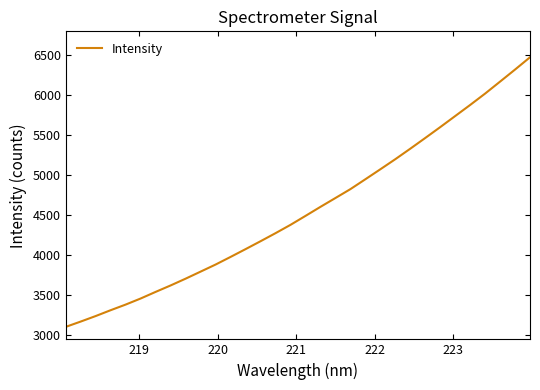

What is the average value?

4561.2